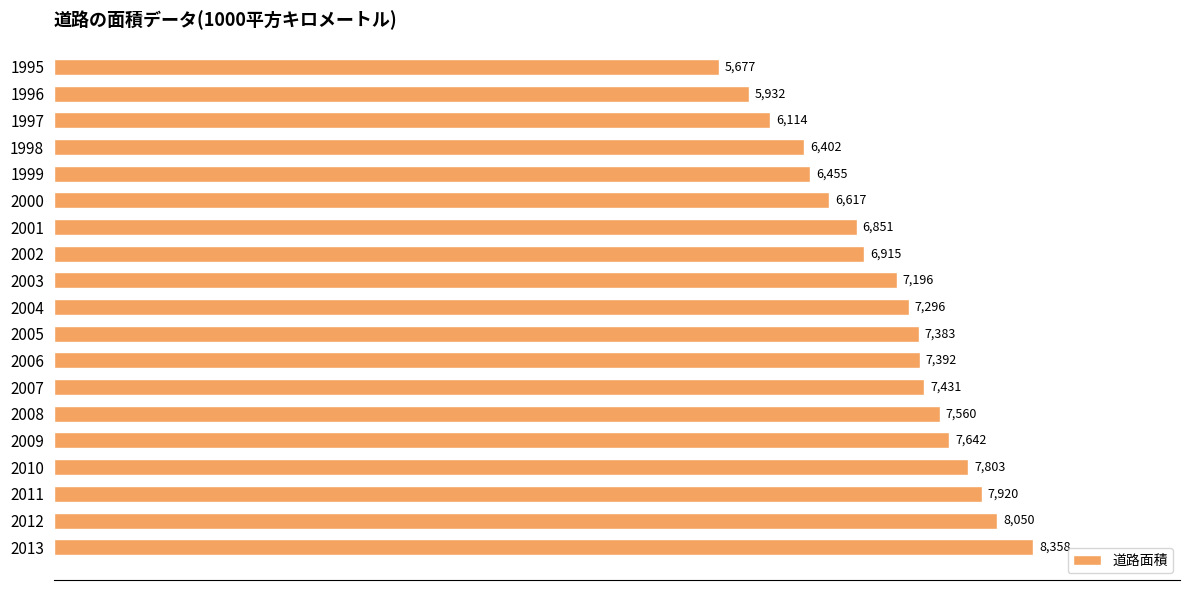

Approximately how many times larger is the value at 1997 compared to 2000?

0.9